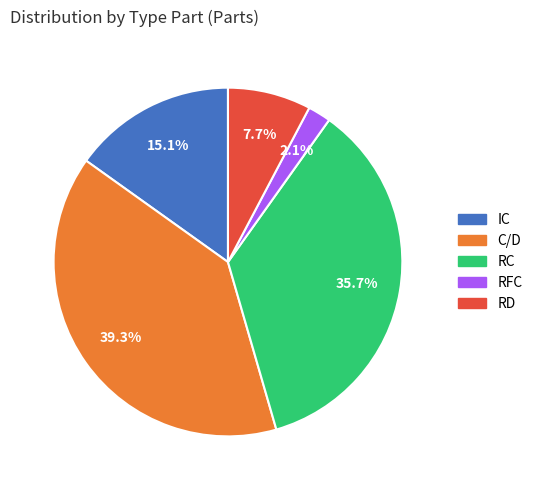

Do RD and RC together represent more than half of the pie?

No